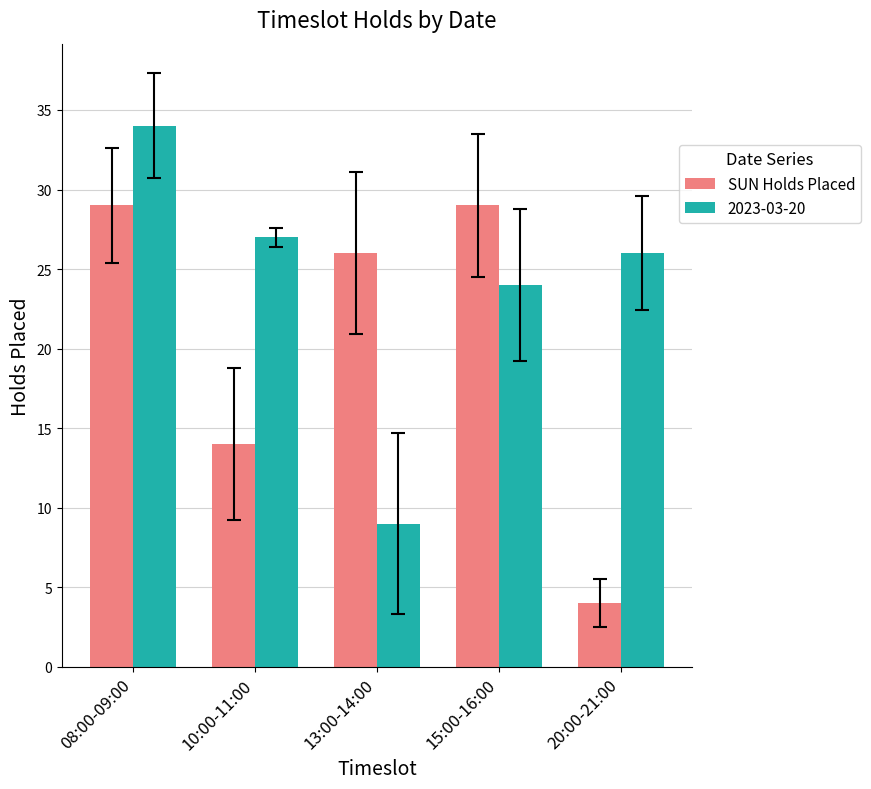

What is the difference between the maximum and second lowest values in the 2023-03-20 series?

10